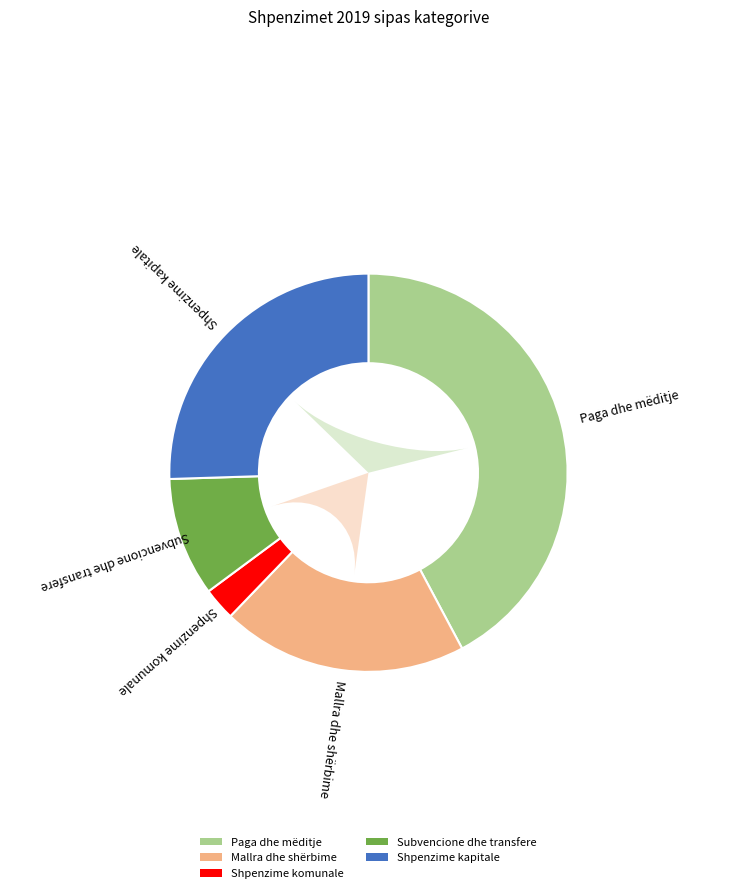

What percentage is the Mallra dhe shërbime slice, to the nearest percent?

20%